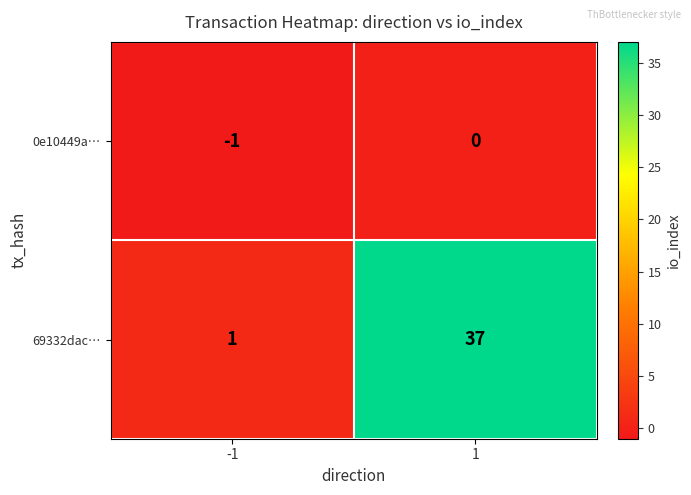

Between -1 and 1, which series saw the biggest shift?

69332dac…